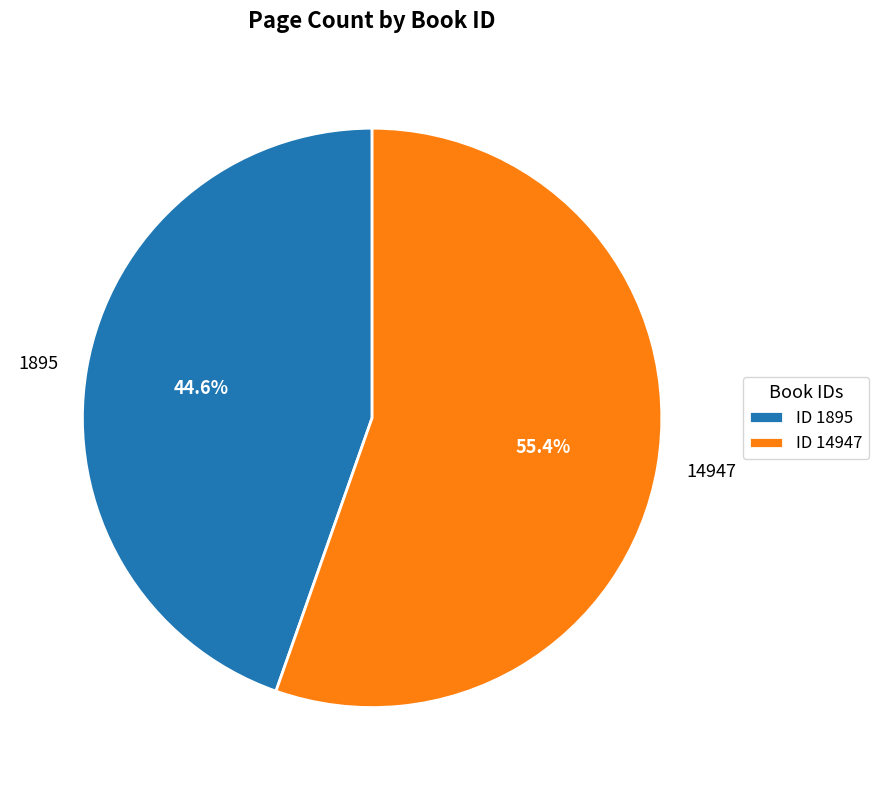

To the nearest percent, what is the difference between the 1895 and 14947 slice percentages?

11%